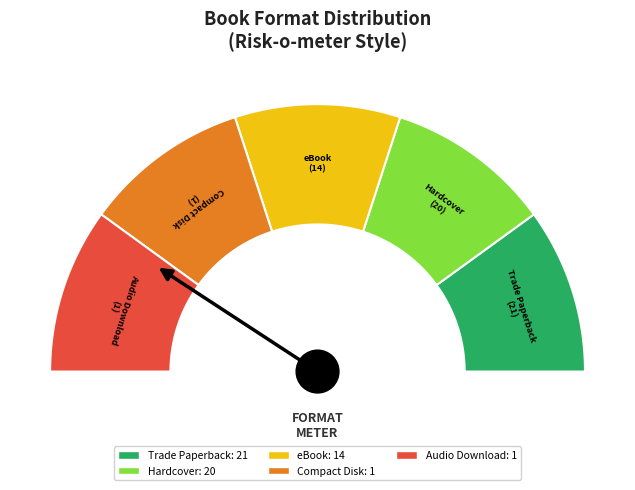

True or false: Audio Download accounts for 1% of the total.

False